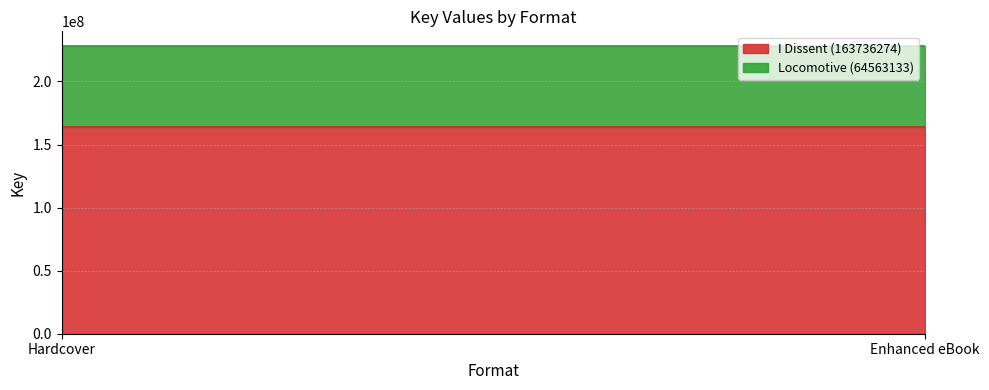

What are all the series names shown in the legend?

I Dissent (163736274), Locomotive (64563133)